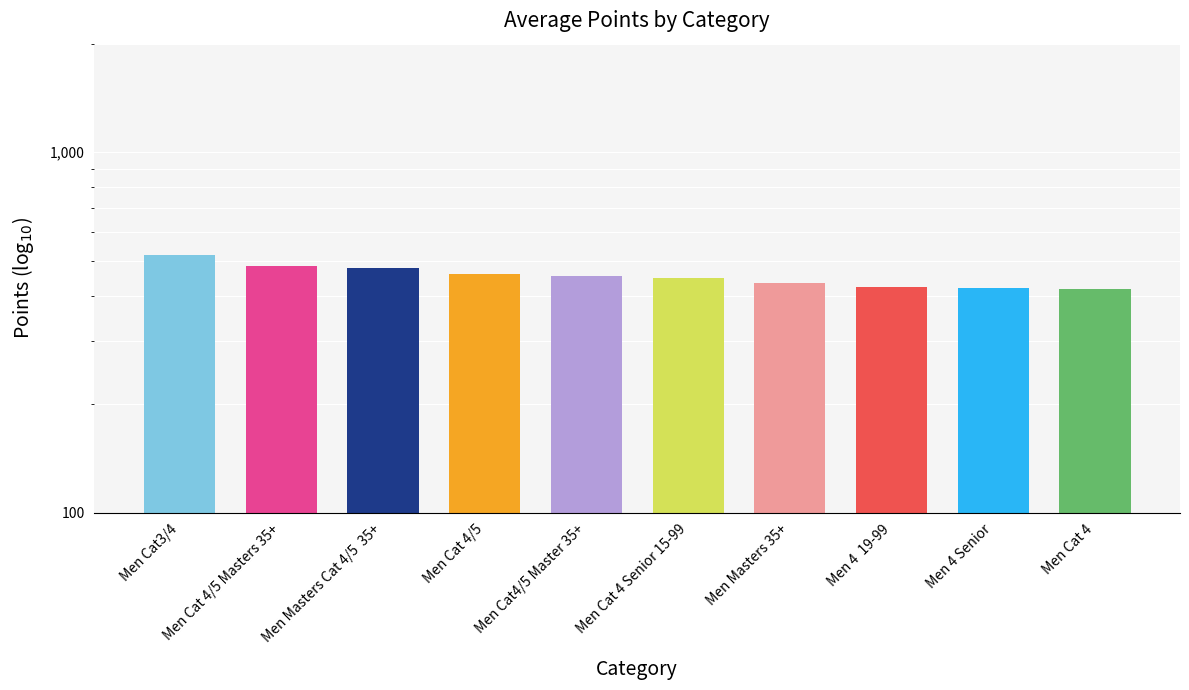

How many values are below 454?

5